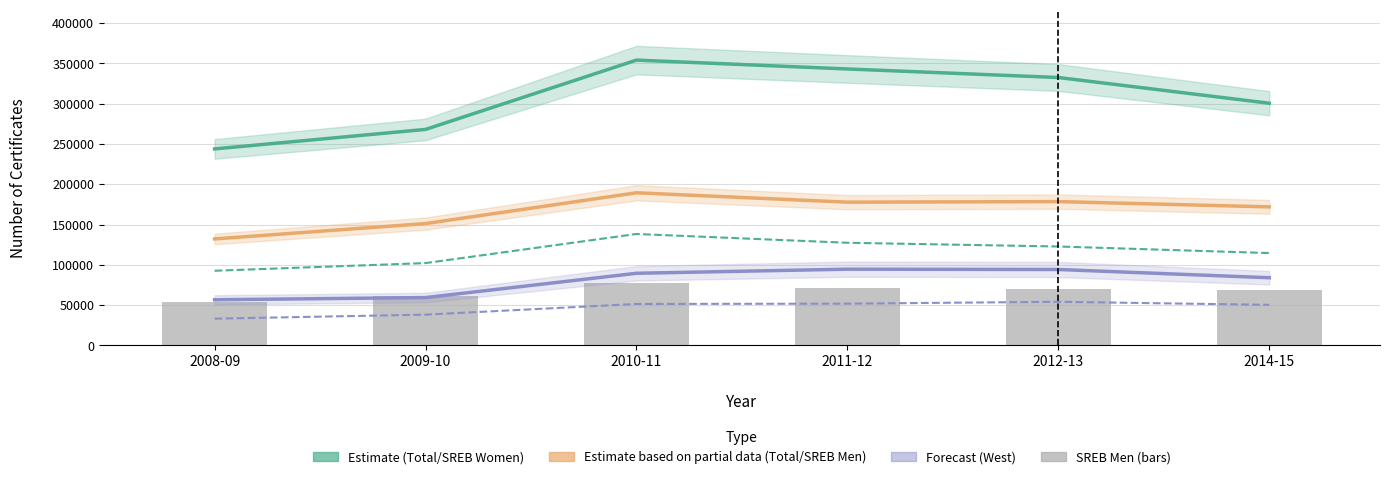

Count the number of data series in this chart.

6